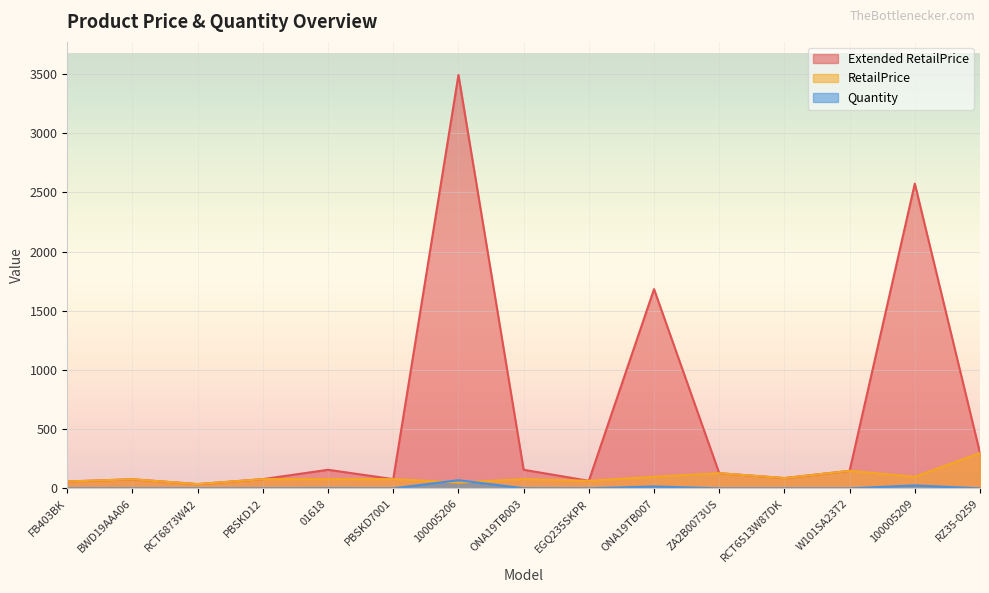

What is the average value of the Extended RetailPrice series?

608.4